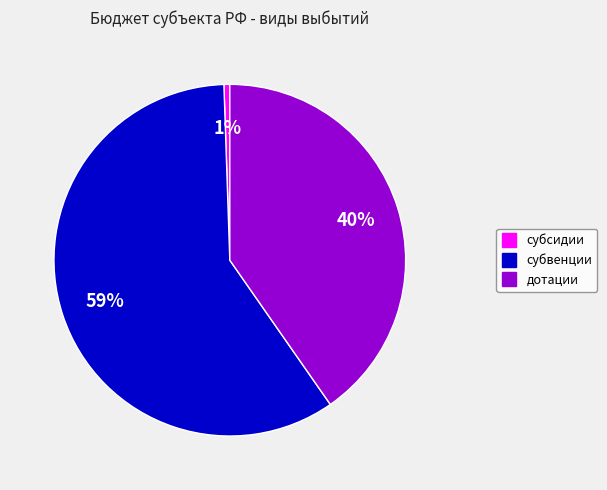

How many segments does this pie chart have?

3